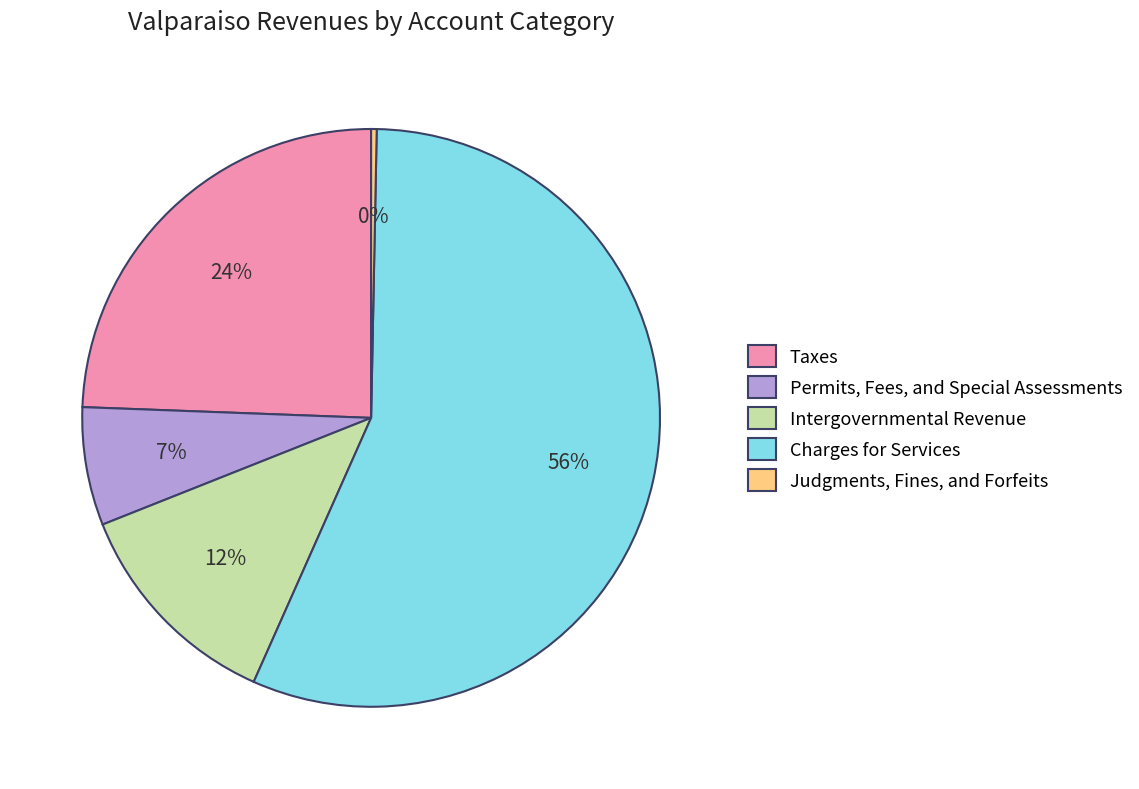

True or false: Charges for Services accounts for 62% of the total.

False